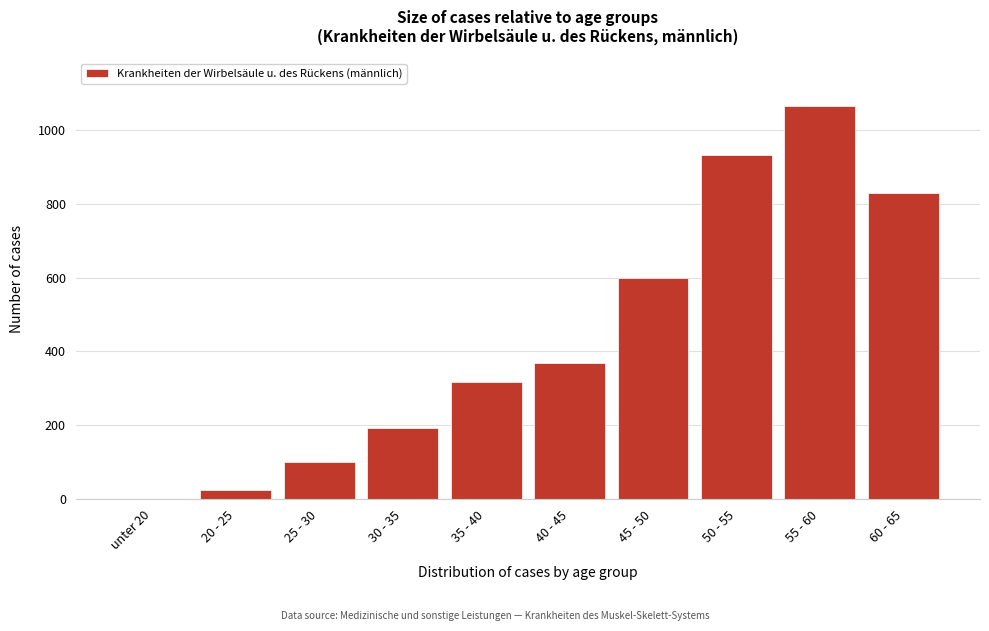

Reading left to right, extract all data points from this chart.

unter 20=0	20 - 25=24	25 - 30=100	30 - 35=193	35 - 40=318	40 - 45=368	45 - 50=599	50 - 55=933	55 - 60=1066	60 - 65=829